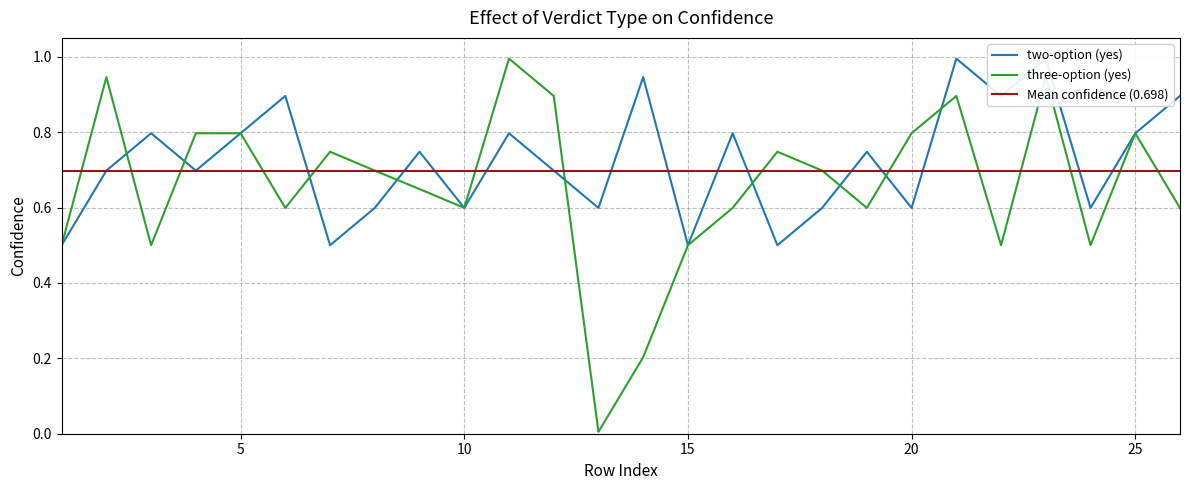

Which series has the largest total across all categories?

two-option (yes)